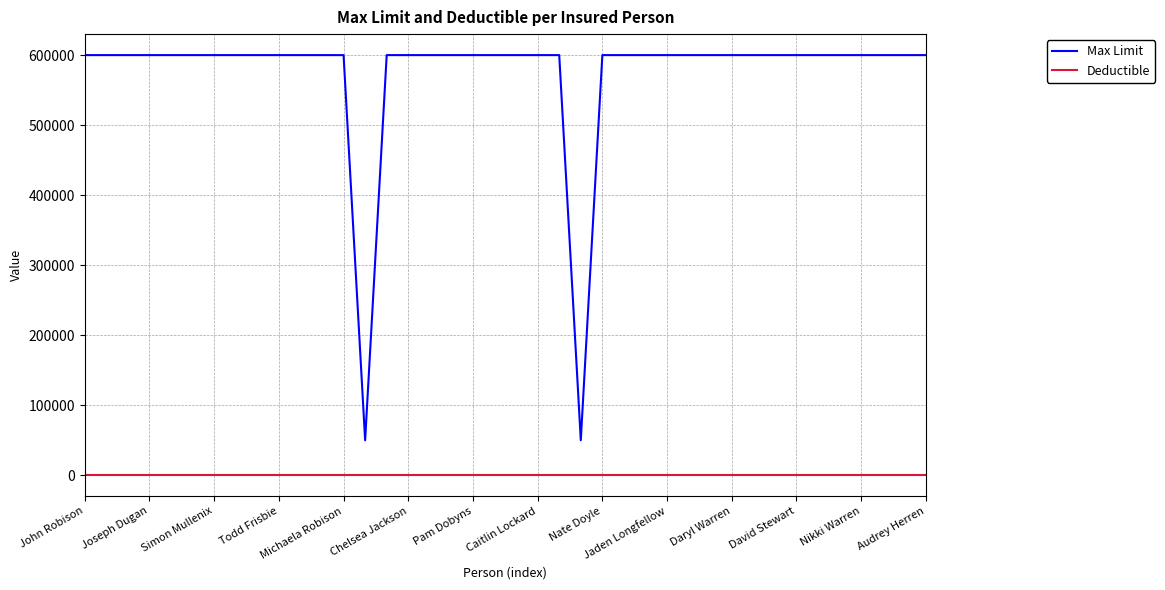

True or false: Deductible and Max Limit cross at least once.

False